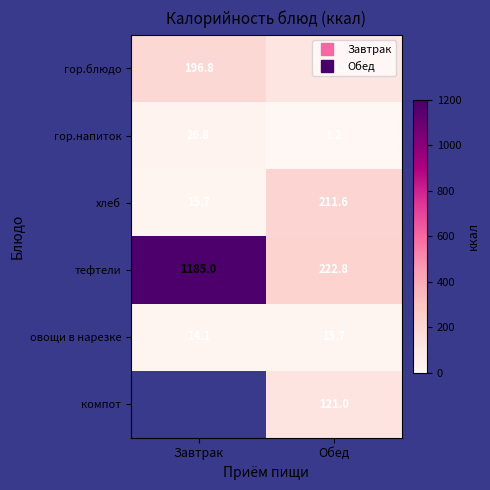

Is it true that гор.напиток equals 0.4 at Обед?

False